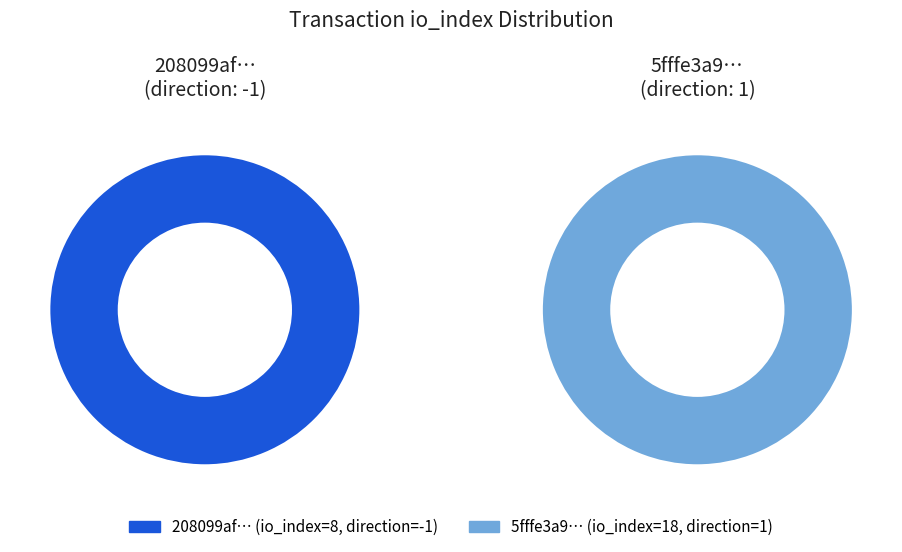

To the nearest percent, what is the combined percentage of 1 and direction_values?

100%